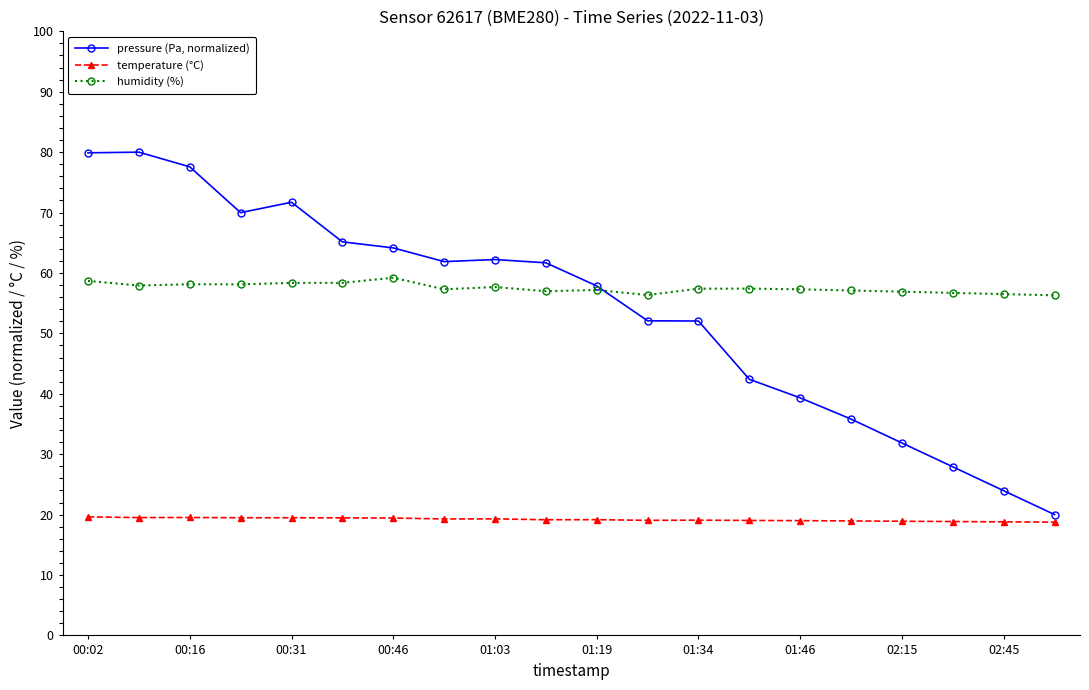

At how many categories does at least one series exceed 54?

20